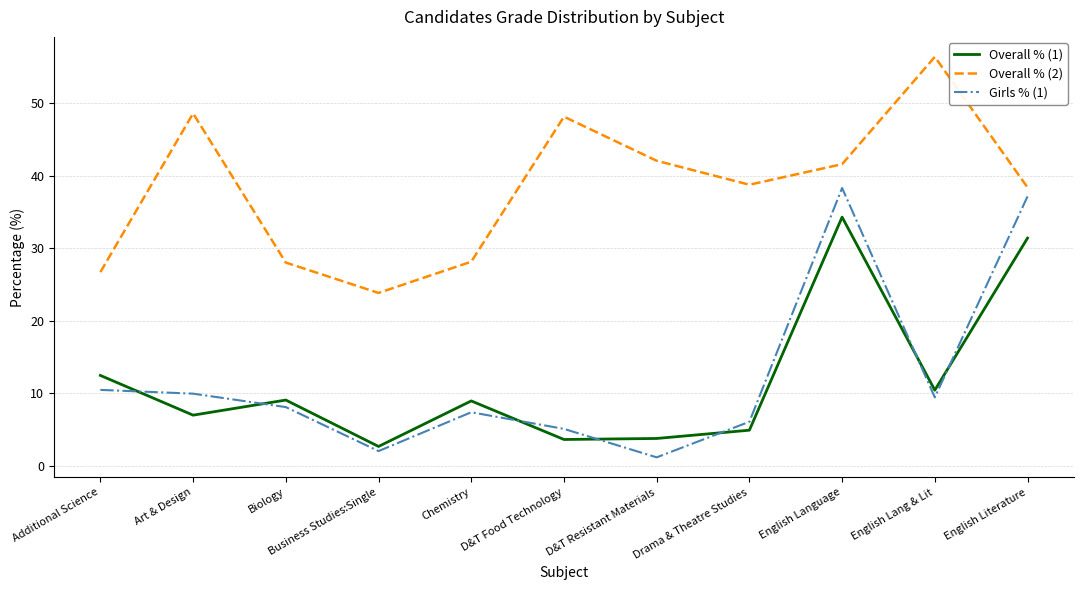

Rank the series at Chemistry from highest to lowest value.

Overall % (2), Overall % (1), Girls % (1)